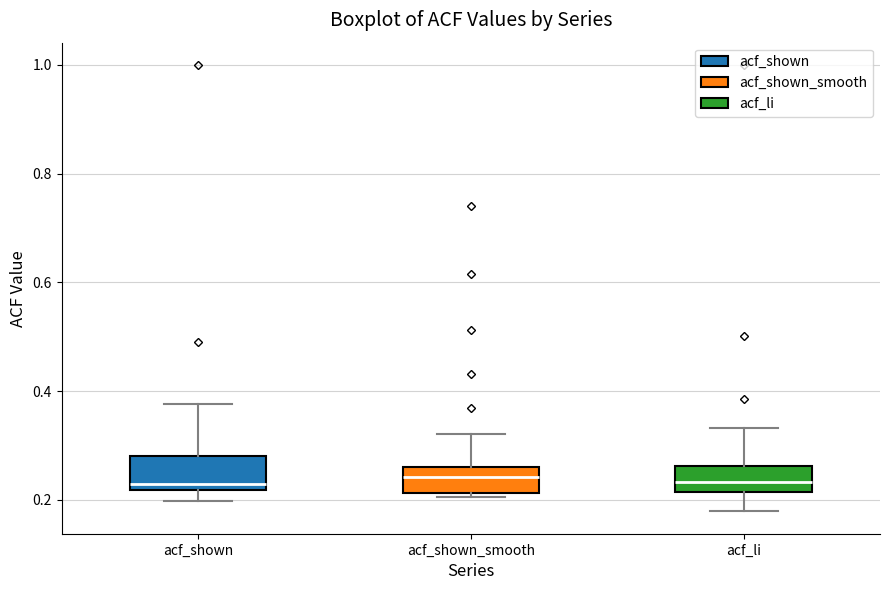

Reading left to right, read every box against the y-axis: the position of its median line, the range the box covers, and the ends of its whiskers. The values are not printed on the chart, so give them approximately, as read against the axis.

acf_shown: median 0.24, box 0.22 to 0.28, whiskers 0.20 to 0.38
acf_shown_smooth: median 0.24, box 0.22 to 0.26, whiskers 0.20 to 0.32
acf_li: median 0.24, box 0.22 to 0.26, whiskers 0.18 to 0.34